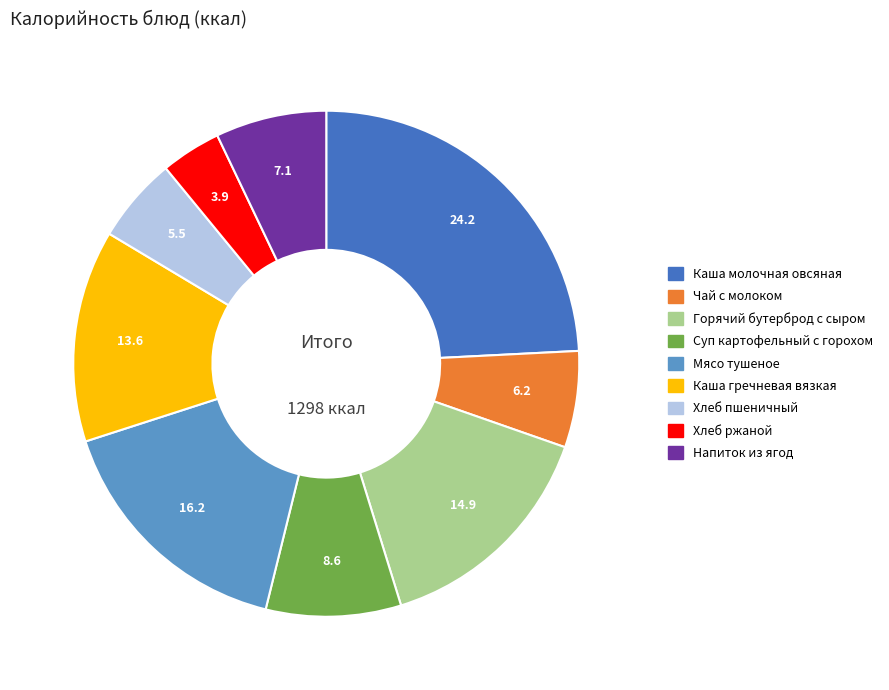

Rank the categories by value from highest to lowest.

Каша молочная овсяная, Мясо тушеное, Горячий бутерброд с сыром, Каша гречневая вязкая, Суп картофельный с горохом, Напиток из ягод, Чай с молоком, Хлеб пшеничный, Хлеб ржаной